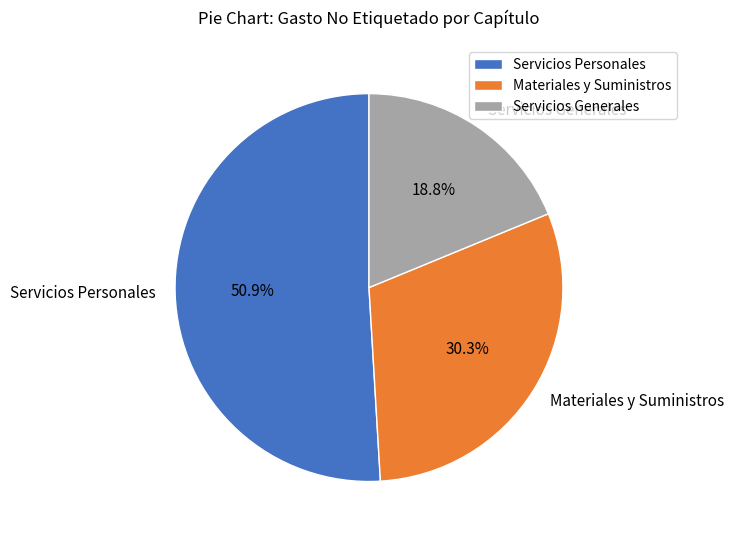

Is the sum of Servicios Generales and Materiales y Suministros greater than half?

No